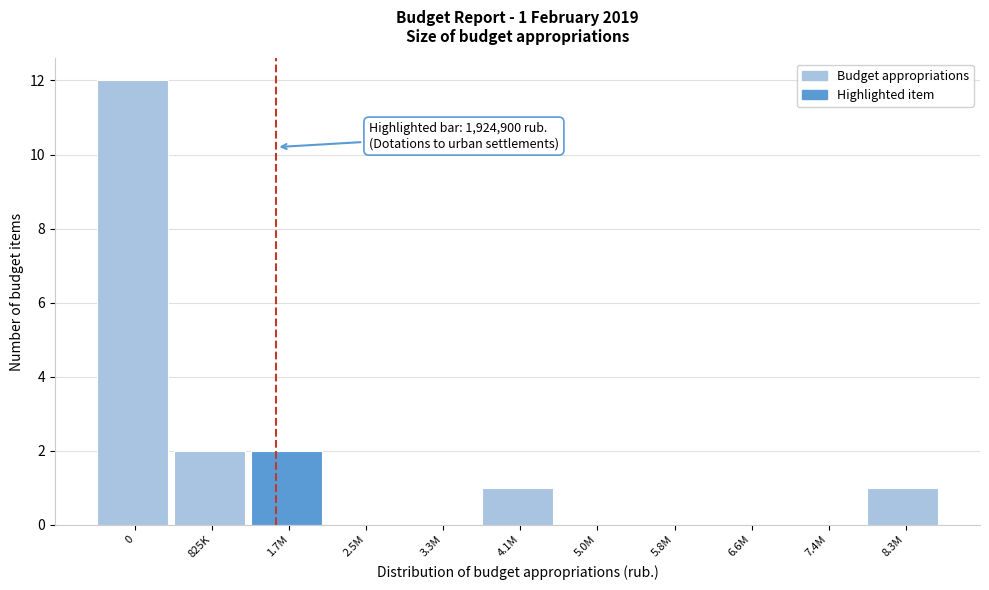

Reading right to left, what are all the values shown in this chart?

8.3M=1	7.4M=0	6.6M=0	5.8M=0	5.0M=0	4.1M=1	3.3M=0	2.5M=0	1.7M=2	825K=2	0=12